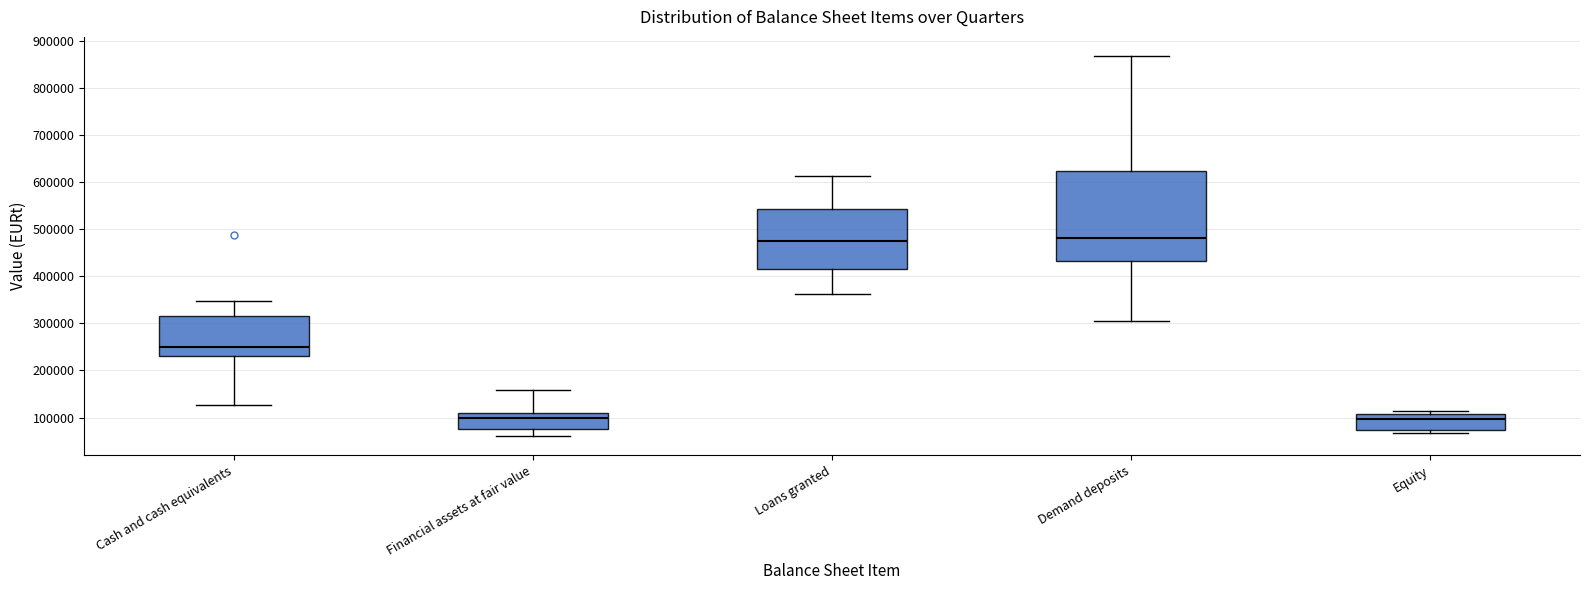

Where does the lower whisker of the box for Financial assets at fair value end on the y-axis? The values are not printed on the chart, so give them approximately, as read against the axis.

60000